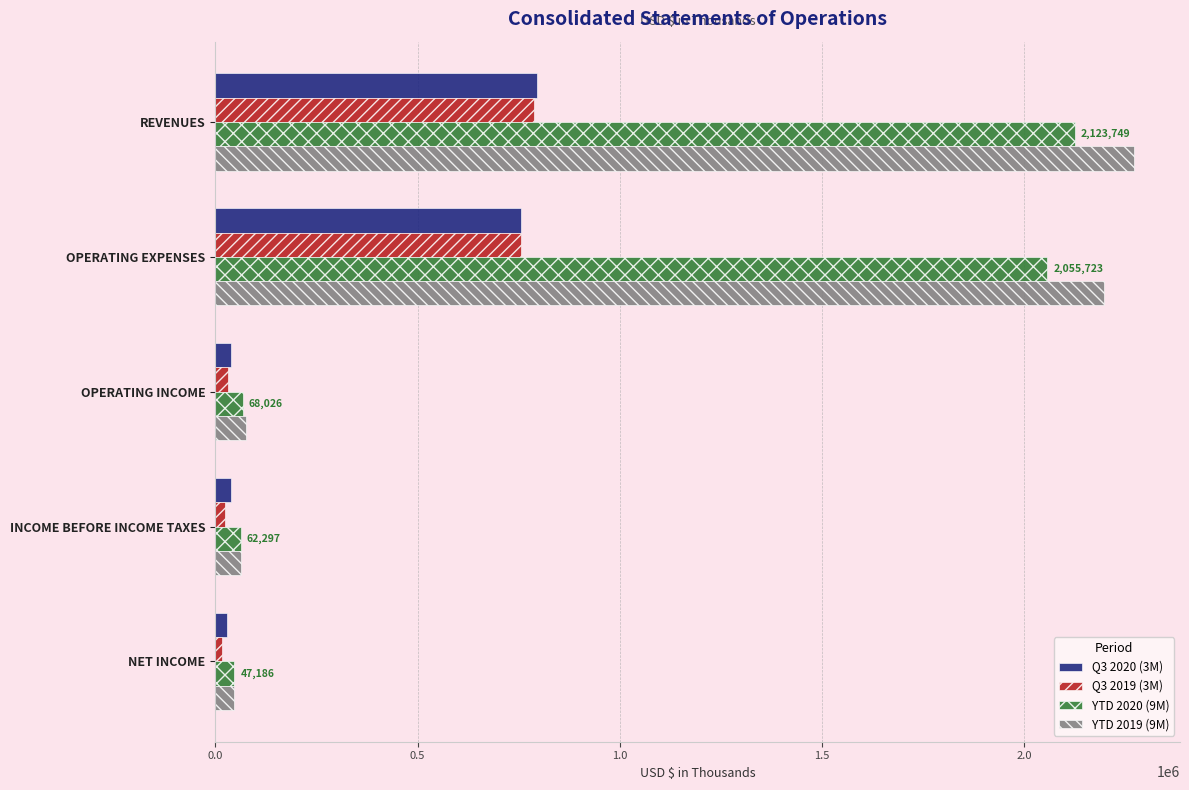

Which category has the highest value in the YTD 2020 (9M) series?

REVENUES